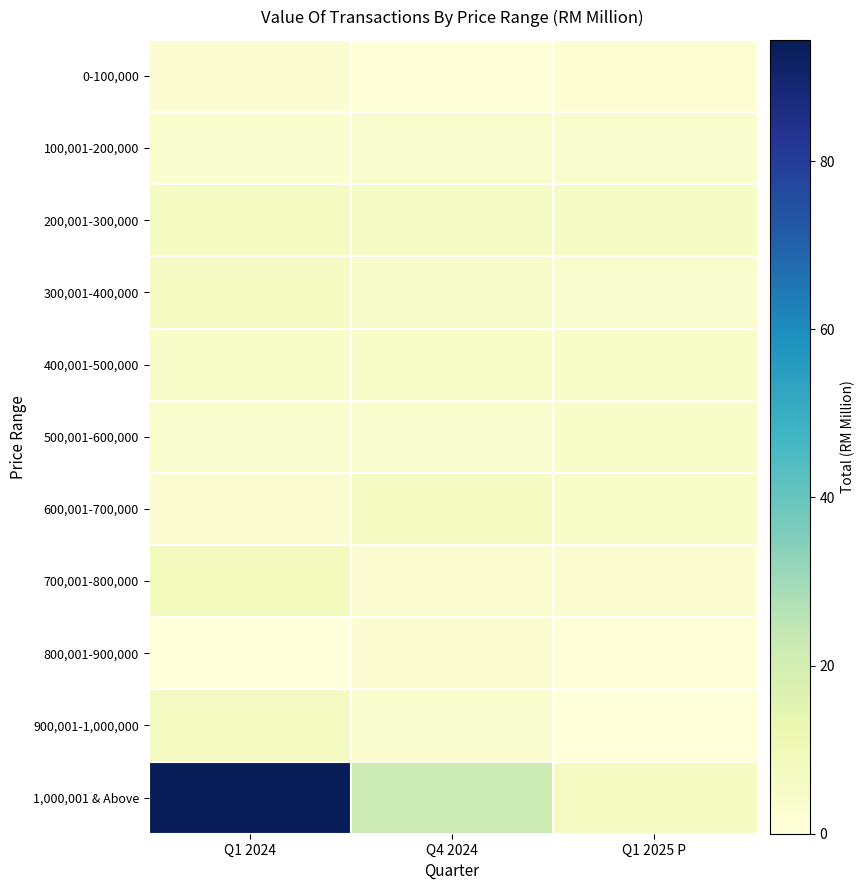

Reading left to right, transcribe all the data shown in this chart.

0-100,000: Q1 2024=2.4	Q4 2024=1.0	Q1 2025 P=1.9
100,001-200,000: Q1 2024=3.3	Q4 2024=4.1	Q1 2025 P=3.4
200,001-300,000: Q1 2024=6.8	Q4 2024=6.0	Q1 2025 P=6.2
300,001-400,000: Q1 2024=6.3	Q4 2024=4.4	Q1 2025 P=3.9
400,001-500,000: Q1 2024=4.5	Q4 2024=4.4	Q1 2025 P=4.6
500,001-600,000: Q1 2024=3.8	Q4 2024=3.9	Q1 2025 P=4.4
600,001-700,000: Q1 2024=2.6	Q4 2024=6.6	Q1 2025 P=4.7
700,001-800,000: Q1 2024=8.4	Q4 2024=2.3	Q1 2025 P=2.9
800,001-900,000: Q1 2024=0.0	Q4 2024=2.7	Q1 2025 P=0.9
900,001-1,000,000: Q1 2024=6.9	Q4 2024=3.0	Q1 2025 P=0.0
1,000,001 & Above: Q1 2024=94.4	Q4 2024=21.8	Q1 2025 P=7.4